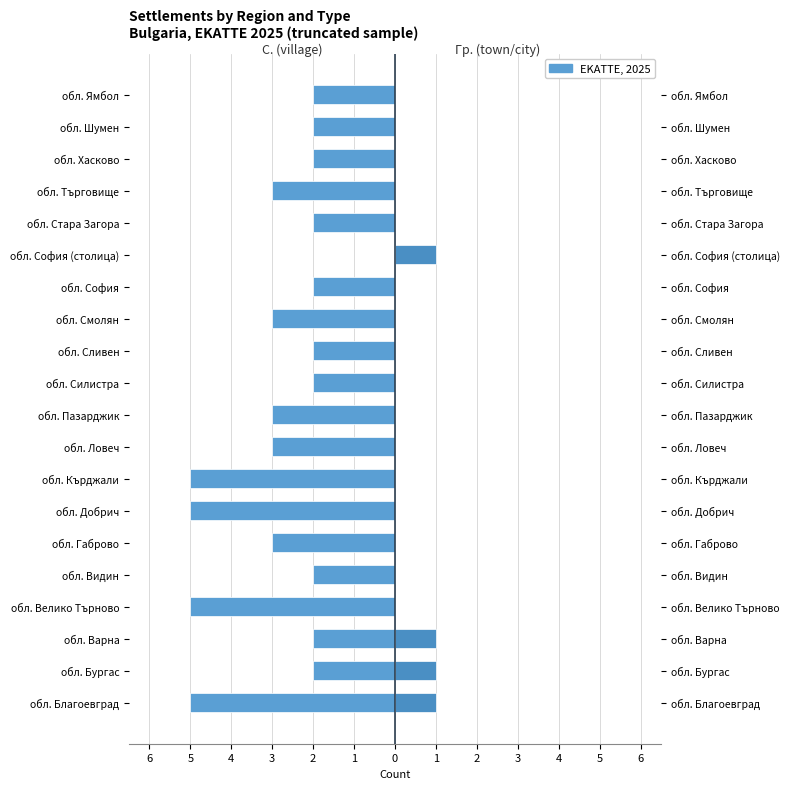

Reading left to right, extract all data points from this chart.

С. (village): -5	-2	-2	-5	-2	-3	-5	-5	-3	-3	-2	-2	-3	-2	0	-2	-3	-2	-2	-2
Гр. (town/city): 1	1	1	0	0	0	0	0	0	0	0	0	0	0	1	0	0	0	0	0